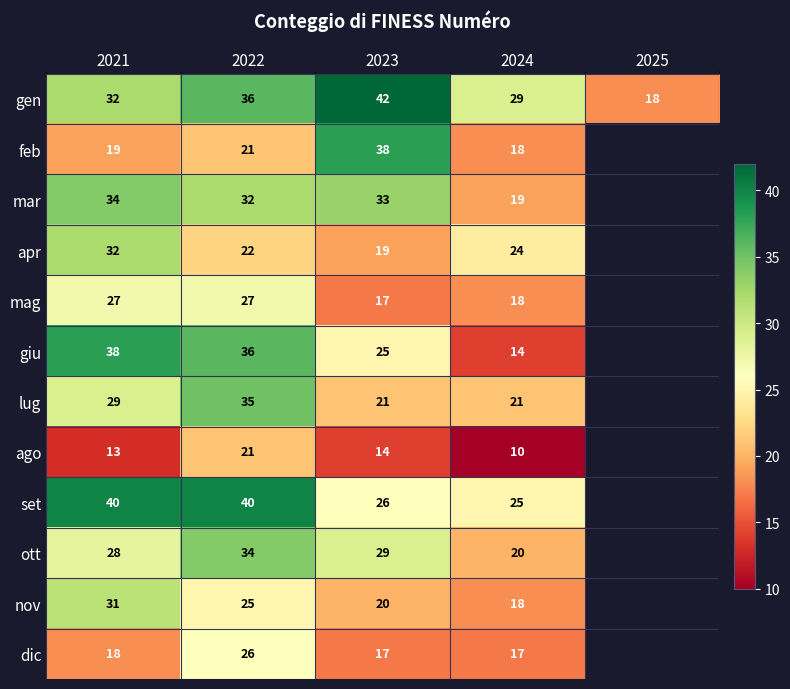

Which category has the highest value across all series?

2023